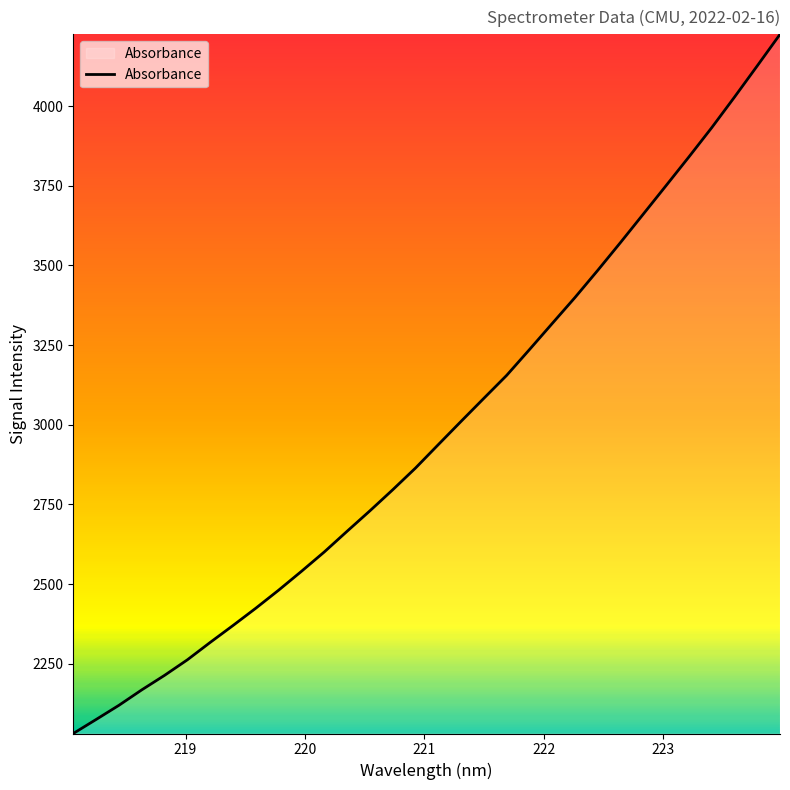

True or false: there are more than 2 points higher than both neighbors.

False